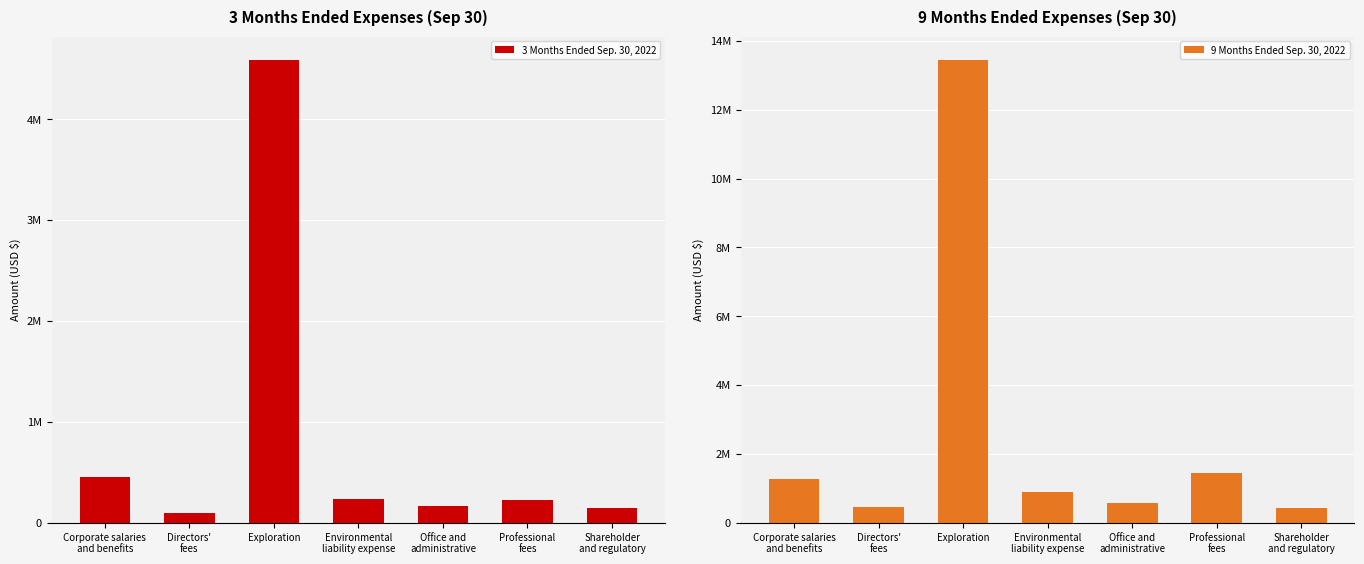

At which category is the sum across all series the highest?

Exploration